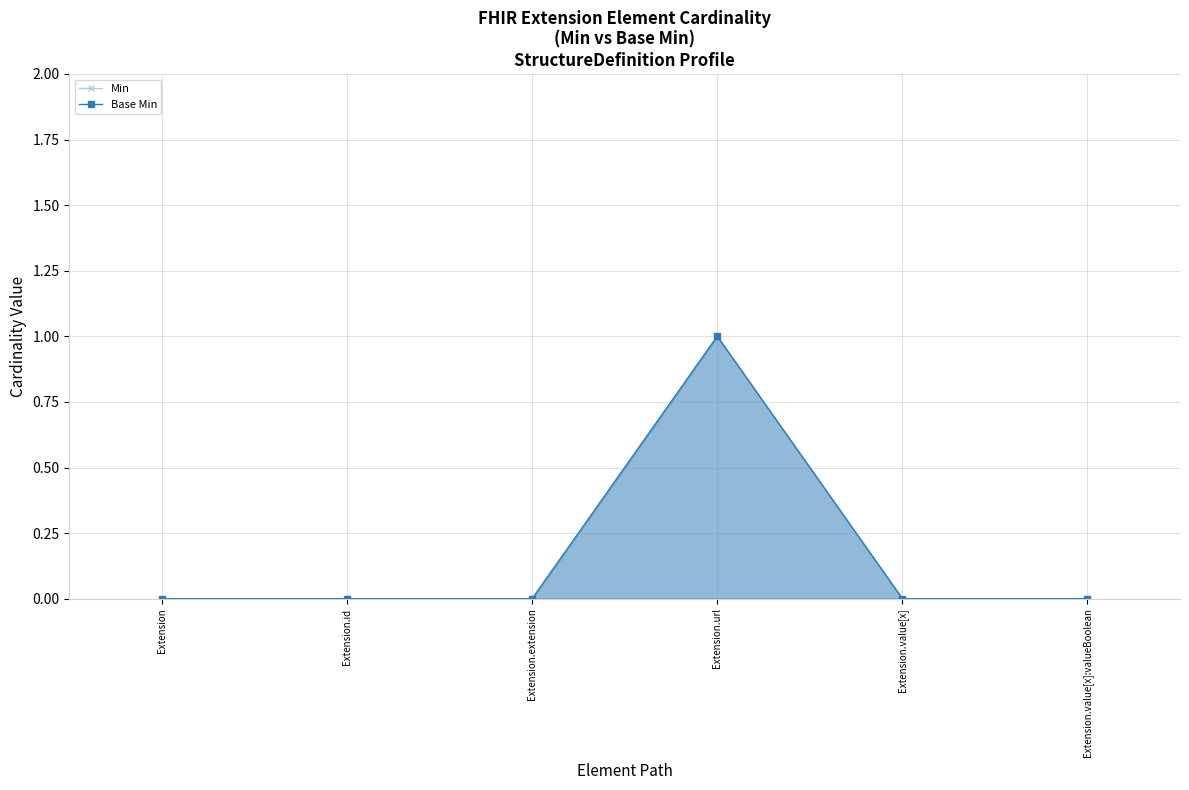

What position from the right is Extension.extension?

4